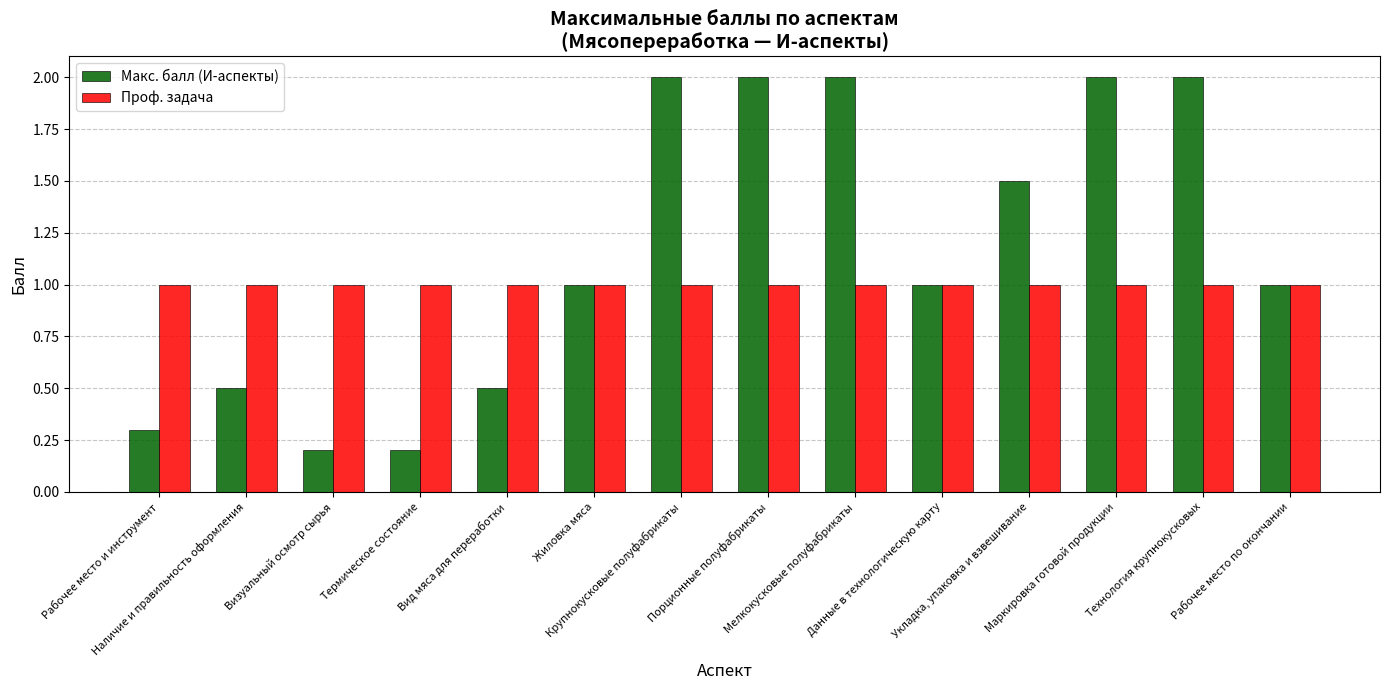

What is the maximum value shown in the chart?

2.0